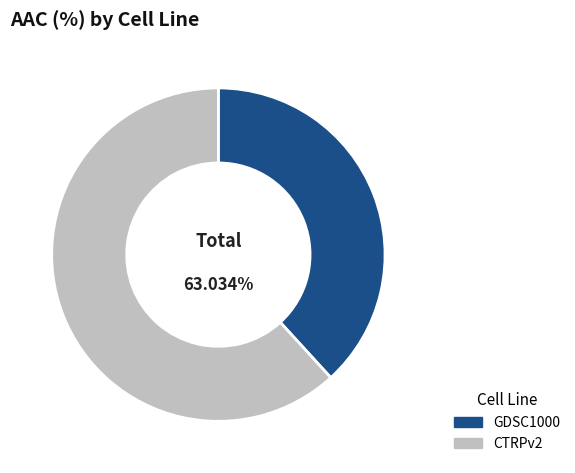

What is the largest slice in the pie chart?

CTRPv2